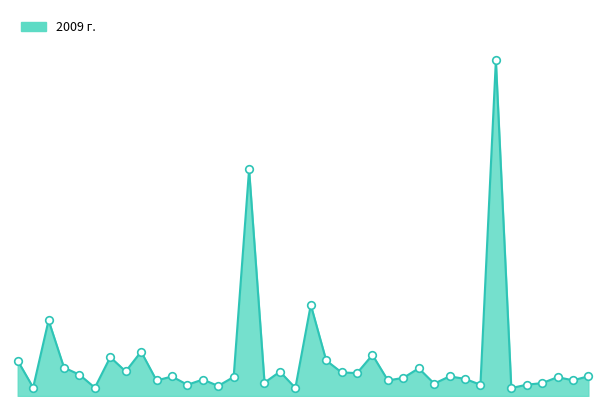

Does the chart have visible grid lines?

No